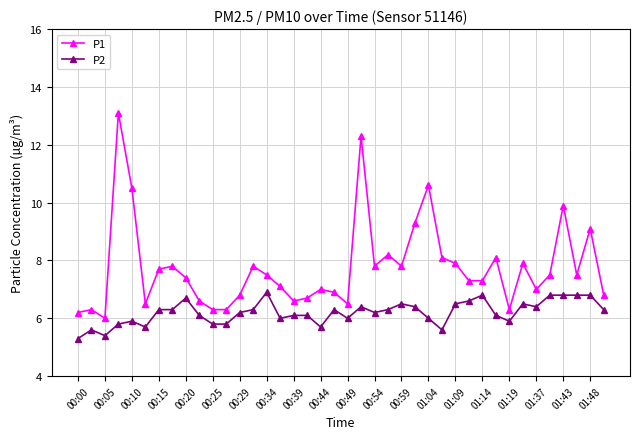

What is the maximum value shown in the chart?

13.1